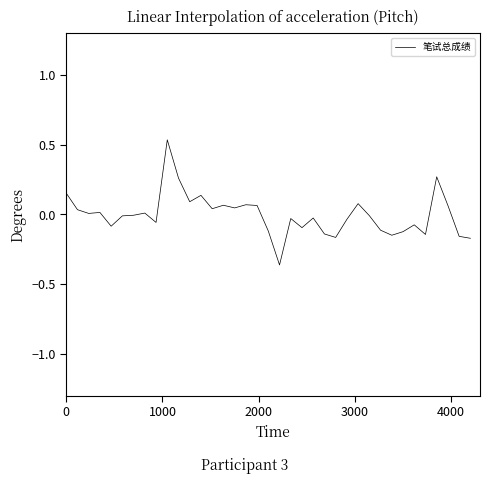

What is the difference between the maximum and minimum values?

0.9